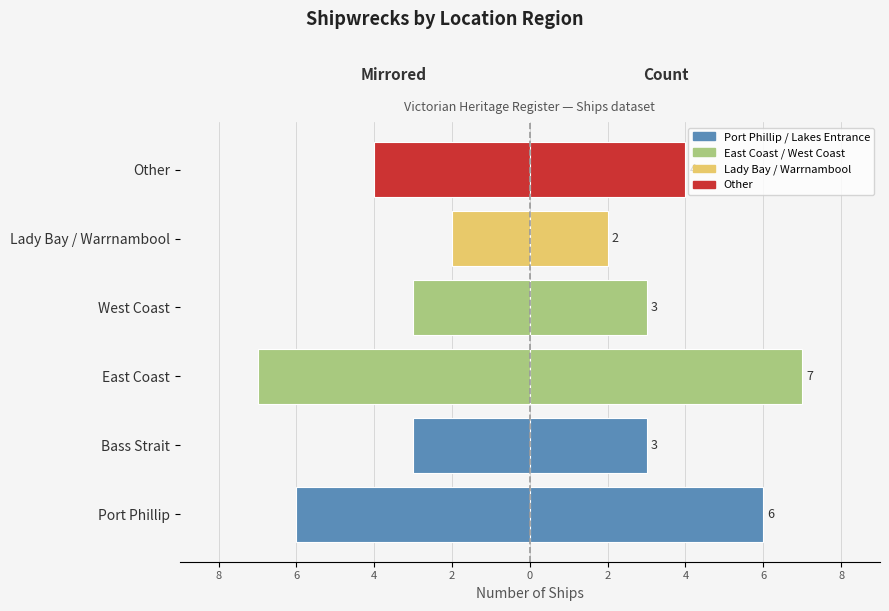

How many Ships (mirrored) values are between -6 and -3?

4